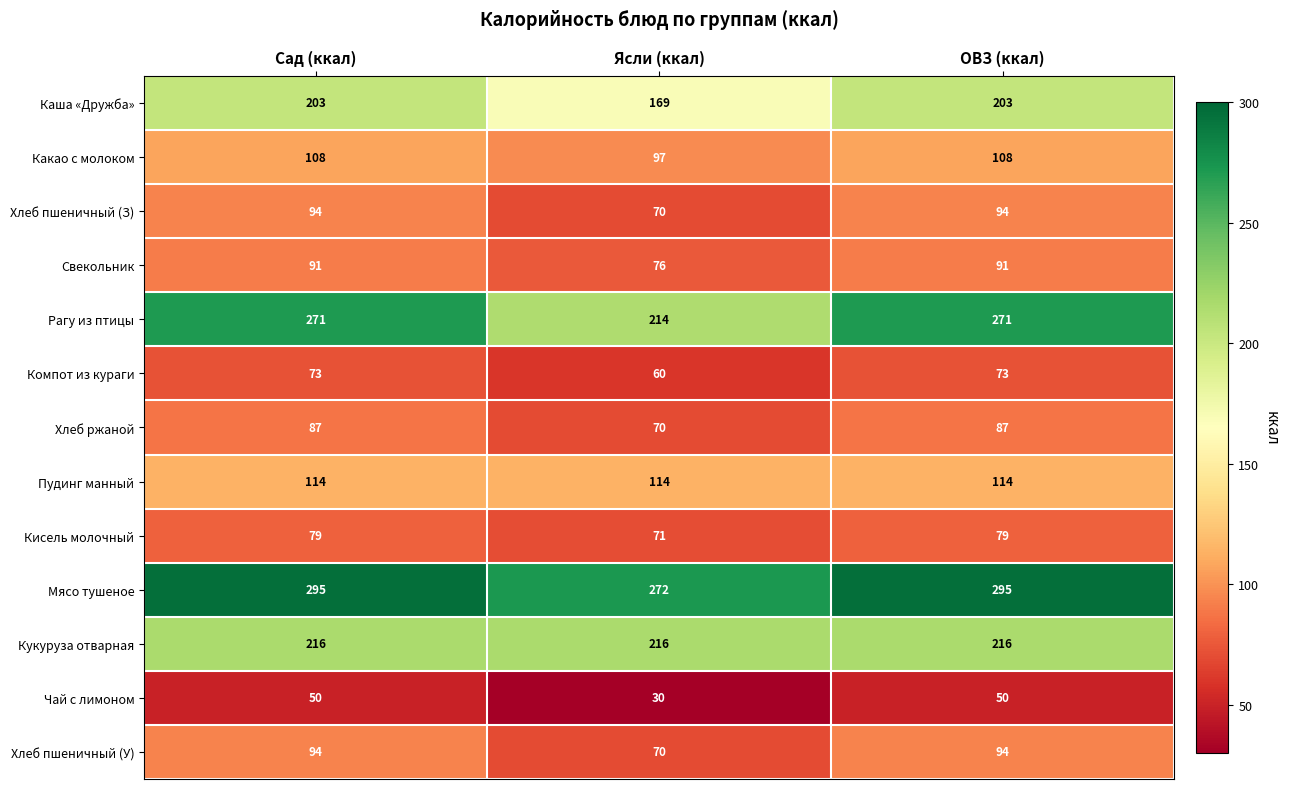

What is the difference between the maximum and minimum values in the Свекольник series?

15